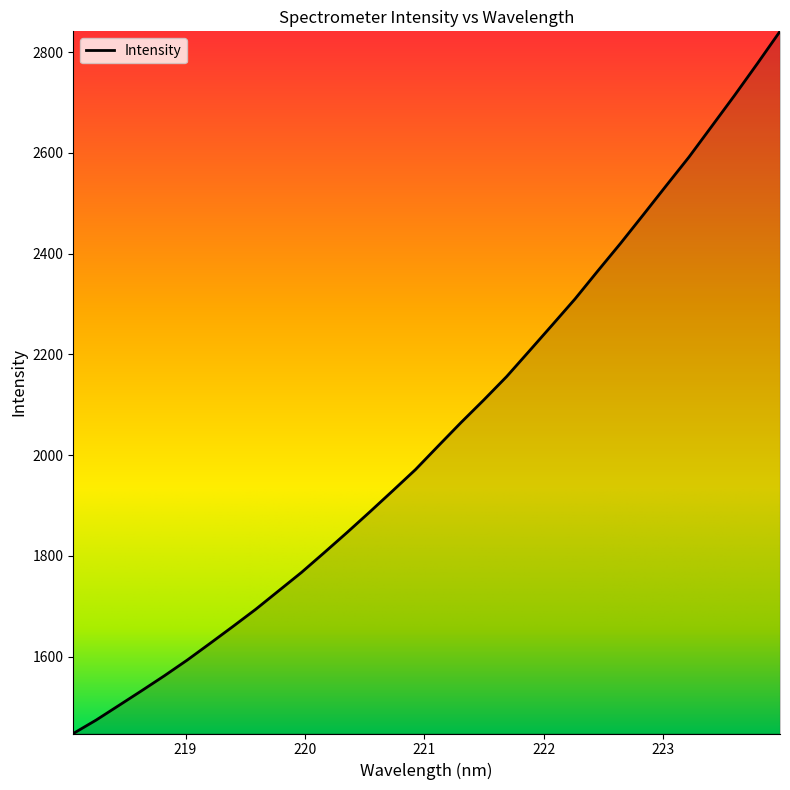

What is the smallest value displayed?

1447.2